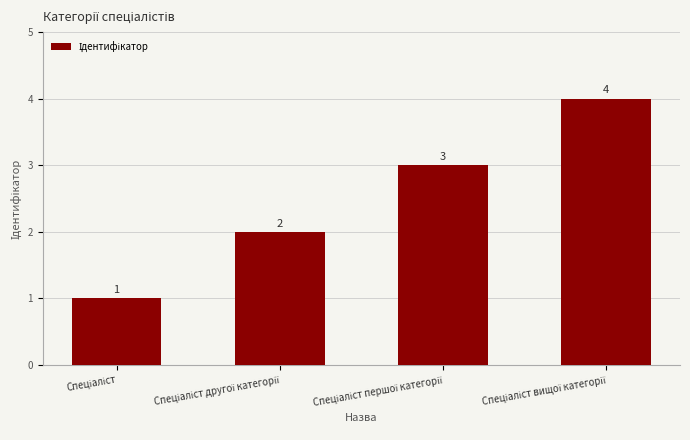

What is the maximum value shown in the chart?

4